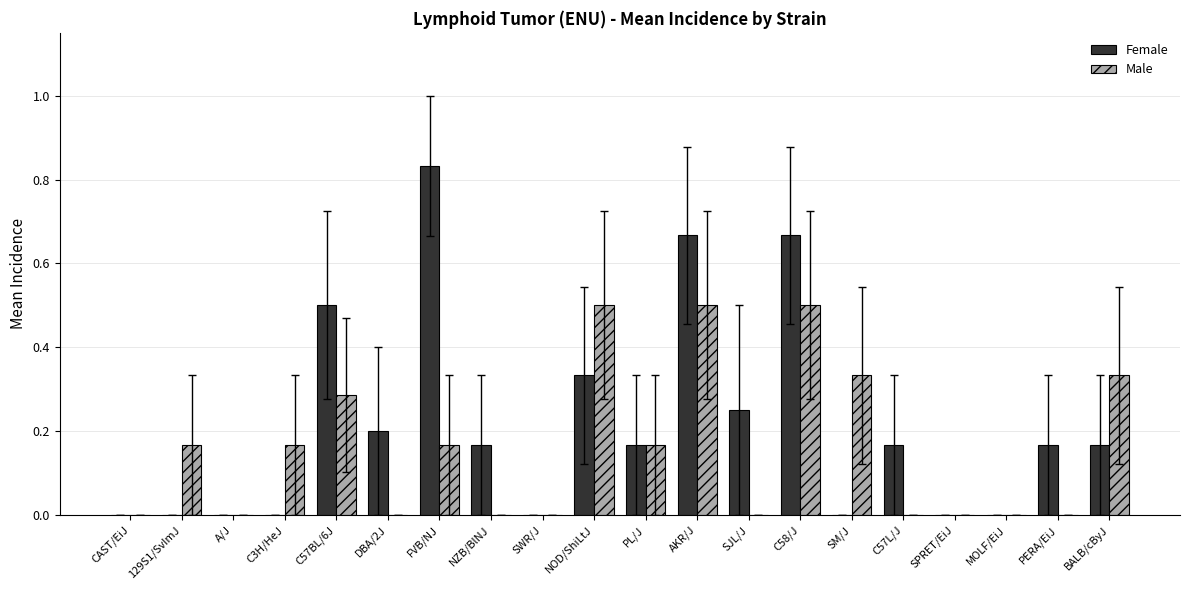

Is the value of Male at NOD/ShiLtJ greater than the value of Female at C57L/J?

Yes